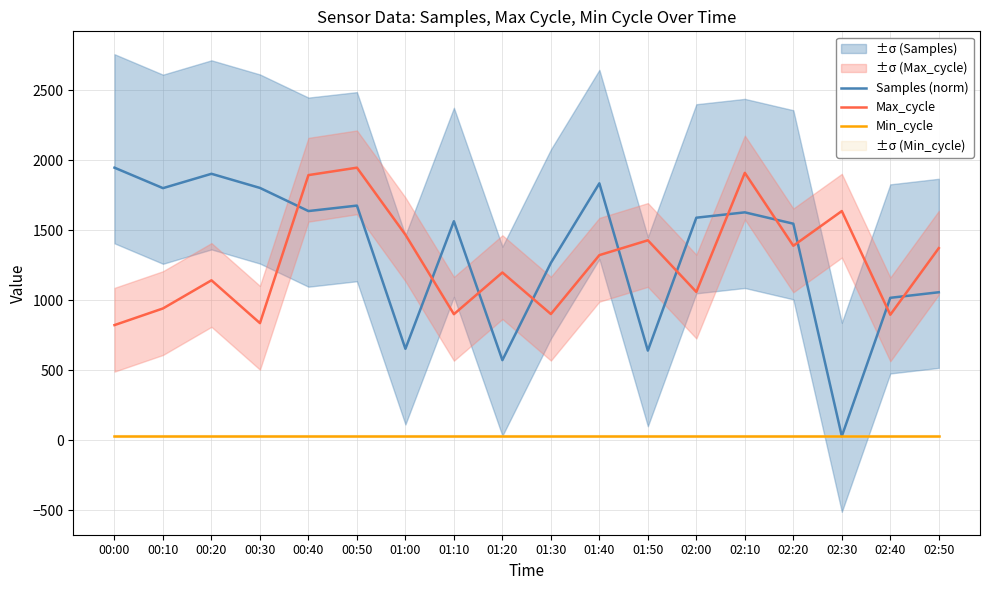

At which category does Max_cycle reach its first local peak?

00:20